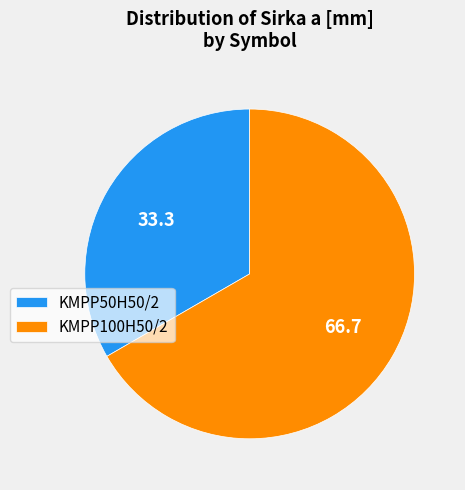

Is it true that KMPP50H50/2 is 44% of the pie?

False